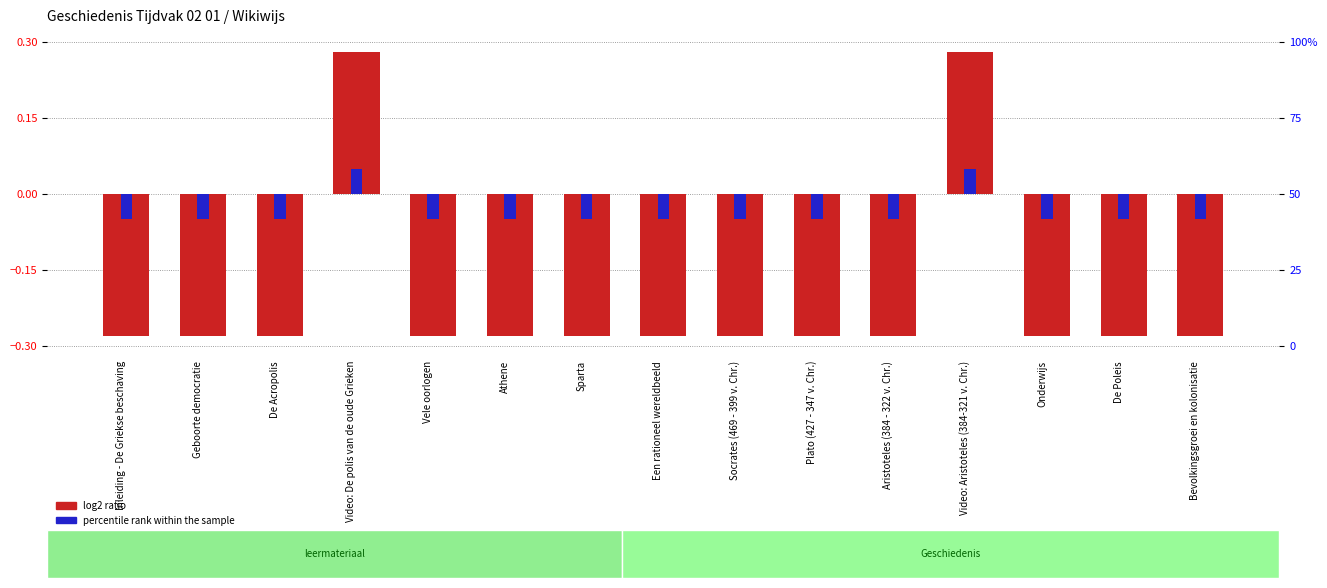

What are all the series names shown in the legend?

log2 ratio, percentile rank within the sample